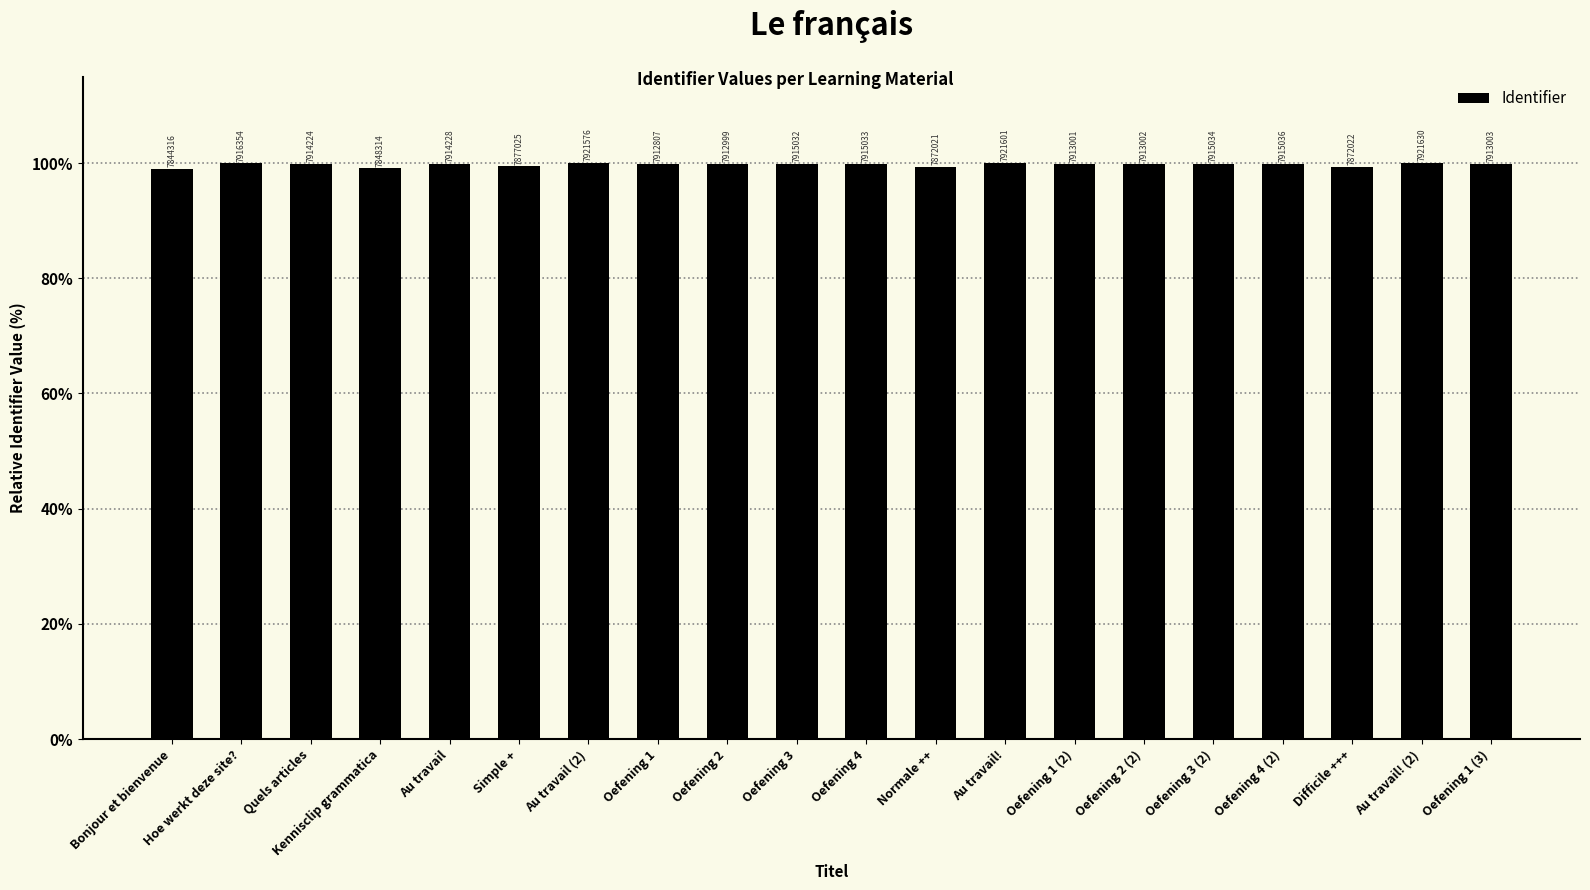

Which category has the lowest value across all series?

Bonjour et bienvenue